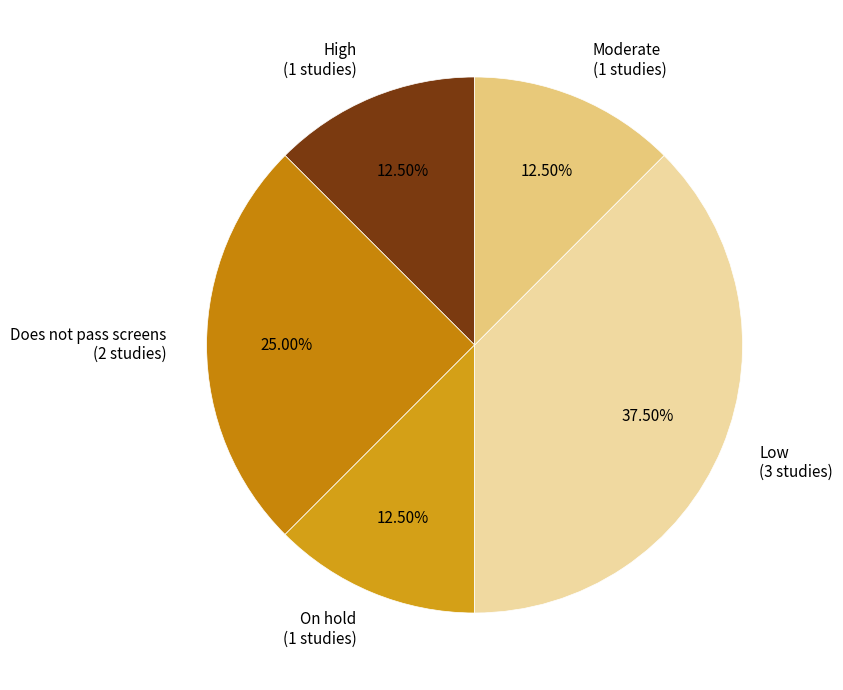

What is the largest slice in the pie chart?

Low (3 studies)